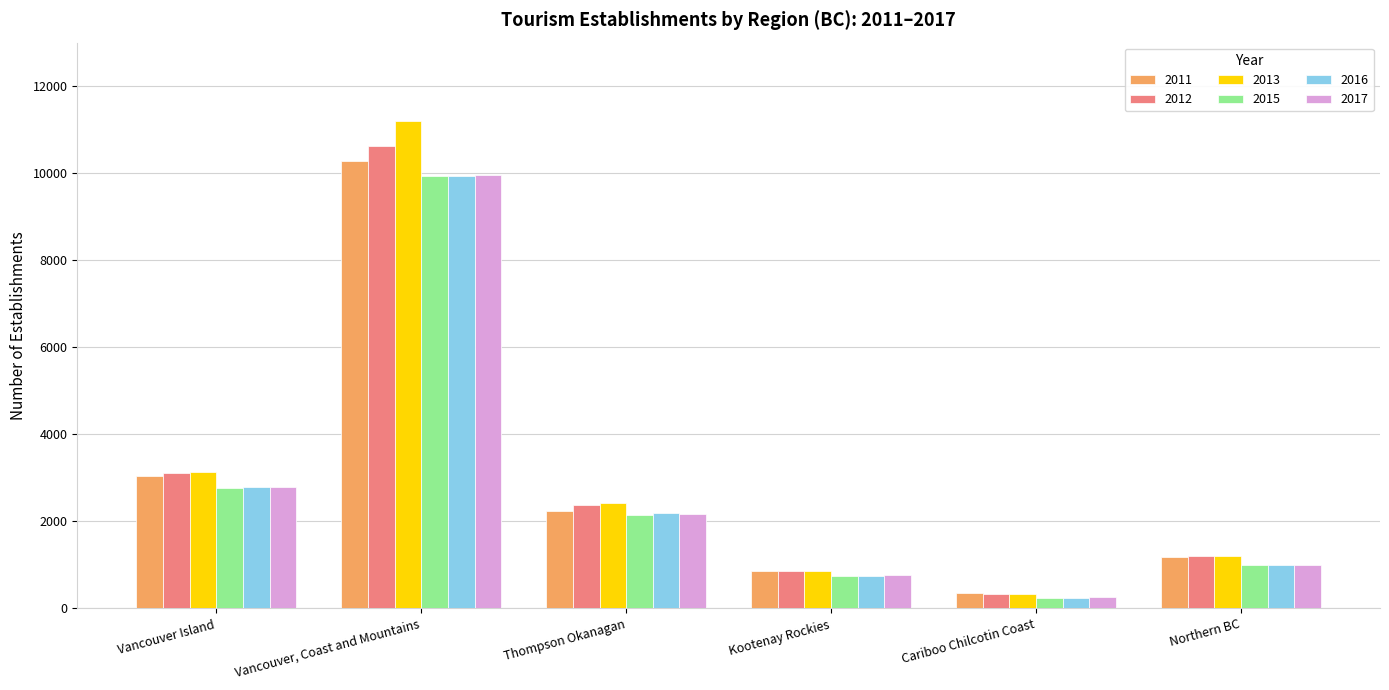

What is the label of the 3rd bar from the right?

Kootenay Rockies